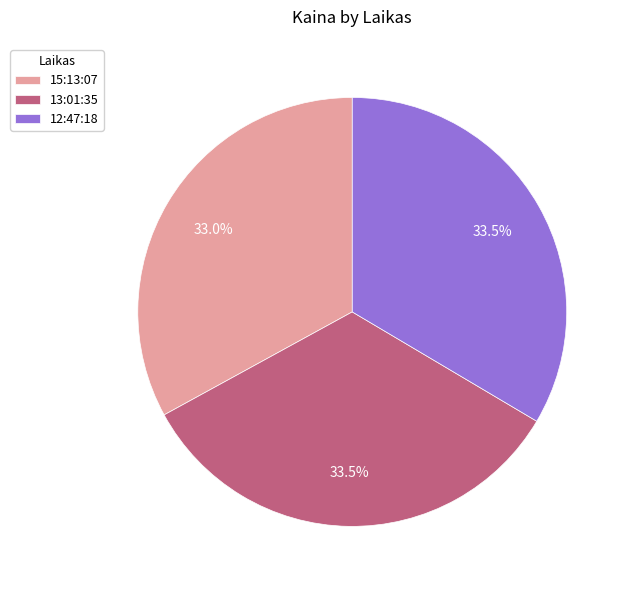

What is the ratio of the value at 15:13:07 to the value at 13:01:35?

1.0